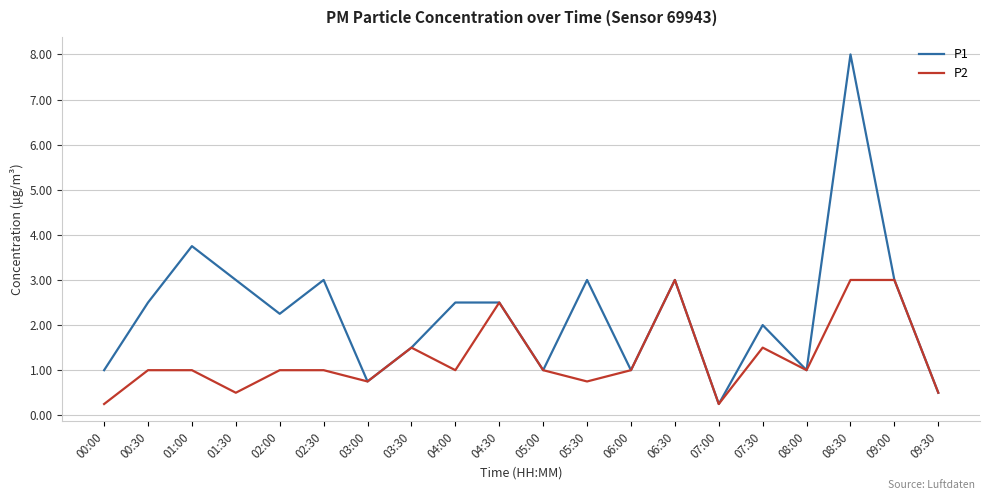

What position from the right is 04:30?

11